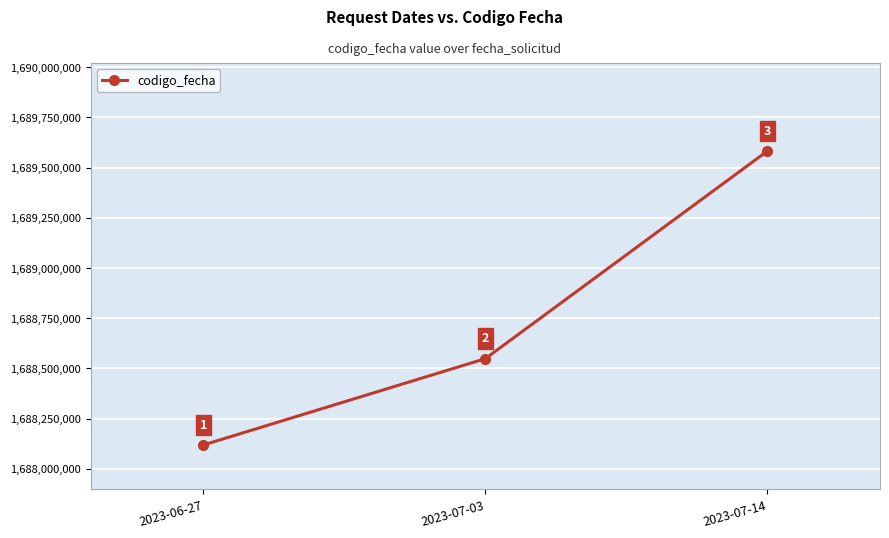

Reading left to right, extract all data points from this chart.

1688119201	1688548861	1689582198